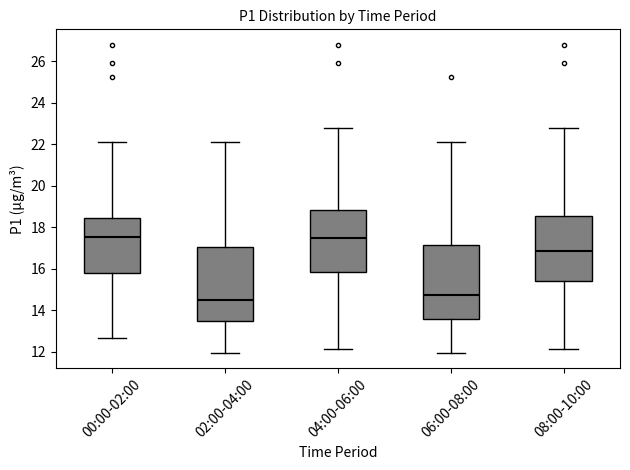

Reading left to right, transcribe this box plot: for each box, give where its median line is, the range the box spans, and where its two whiskers end, as read against the y-axis. The values are not printed on the chart, so give them approximately, as read against the axis.

00:00-02:00: median 17.6, box 15.8 to 18.4, whiskers 12.6 to 22.2
02:00-04:00: median 14.6, box 13.4 to 17.0, whiskers 12.0 to 22.2
04:00-06:00: median 17.6, box 15.8 to 18.8, whiskers 12.2 to 22.8
06:00-08:00: median 14.8, box 13.6 to 17.2, whiskers 12.0 to 22.2
08:00-10:00: median 16.8, box 15.4 to 18.6, whiskers 12.2 to 22.8